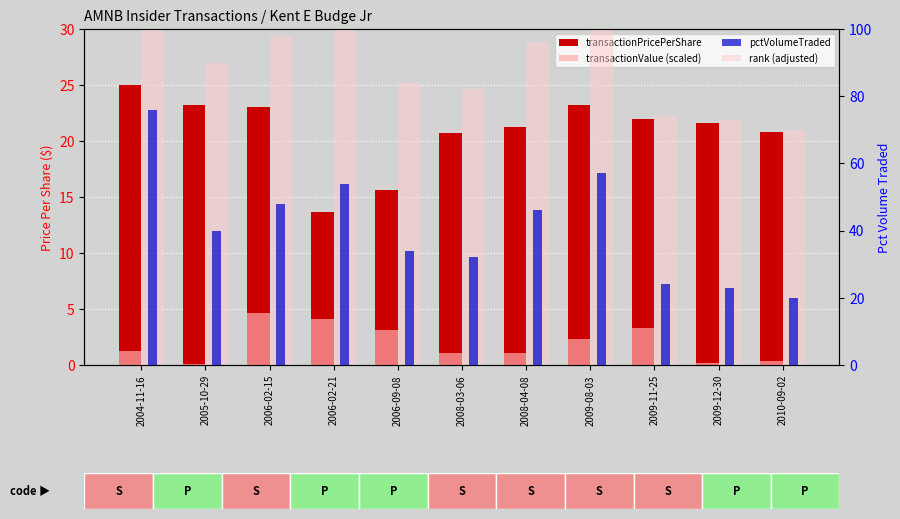

What is the minimum value shown in the chart?

0.1